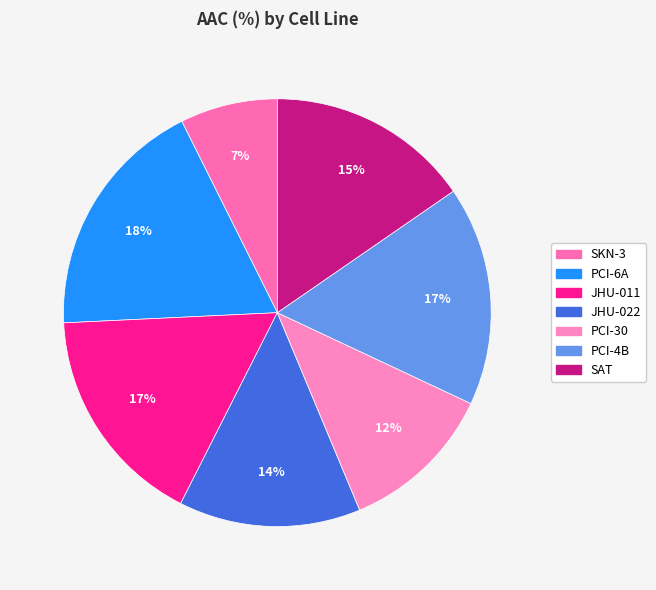

Does JHU-022 account for over 50% of the chart?

No